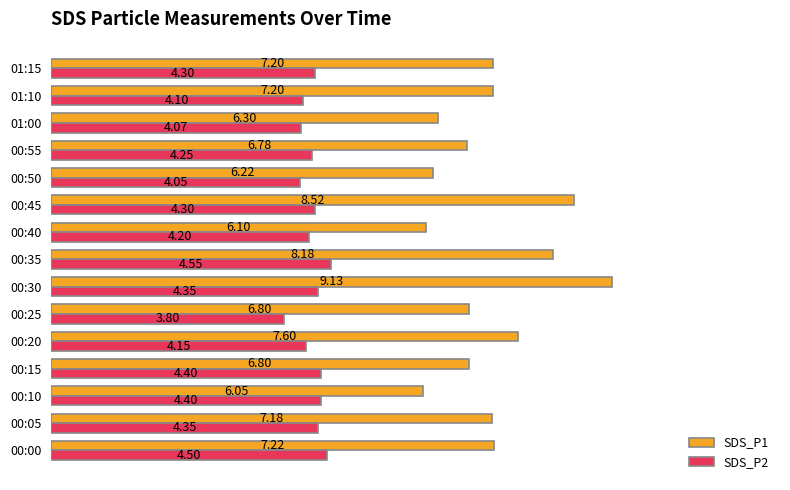

What is the minimum value for SDS_P2?

3.8